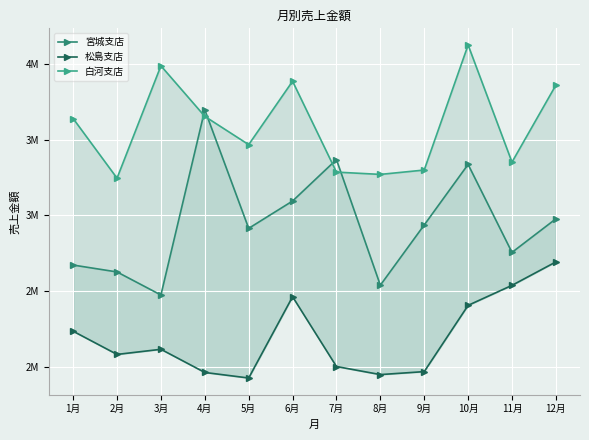

Rank the series by their average value, from lowest to highest.

松島支店, 宮城支店, 白河支店